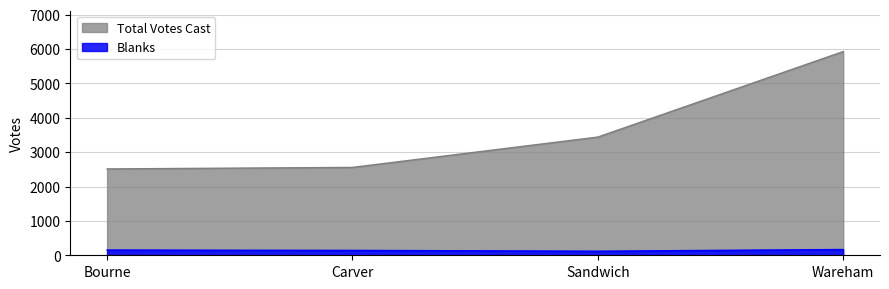

What is the minimum value shown in the chart?

119